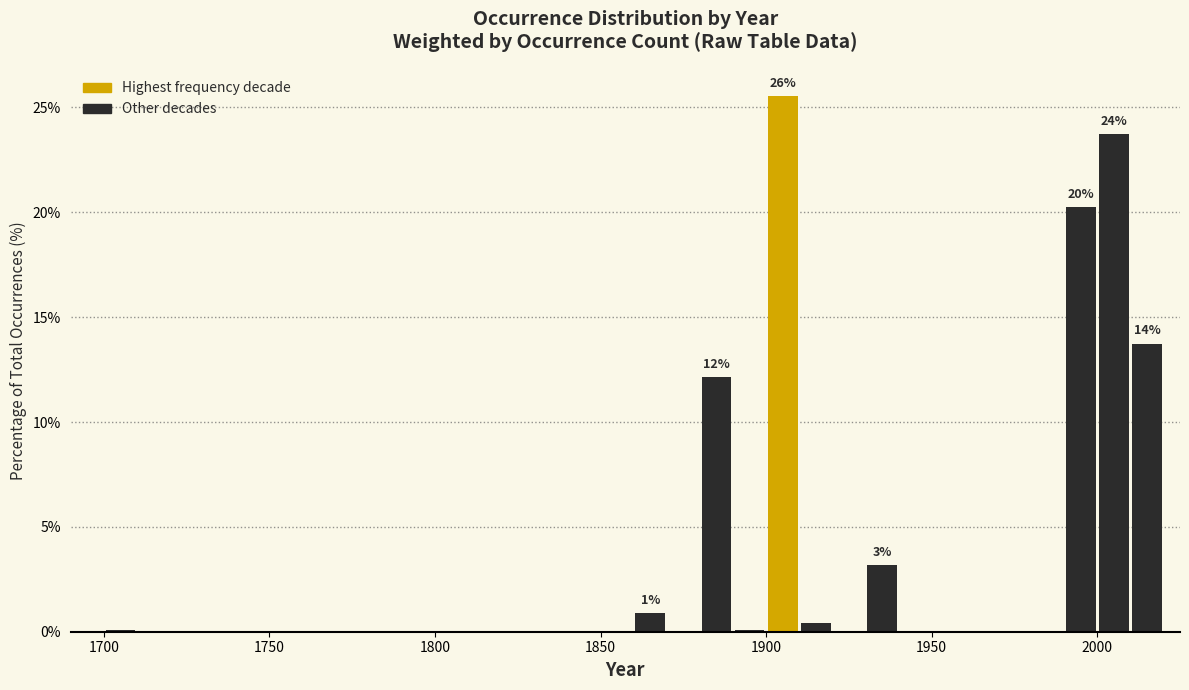

Read against the x-axis, roughly where is the centre of the tallest bar?

1905